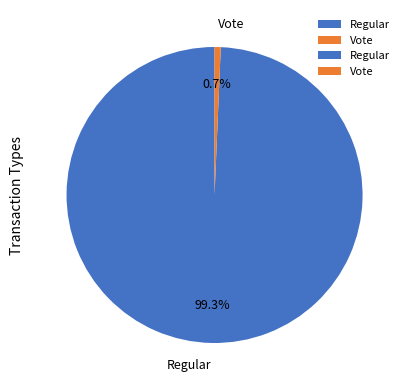

Which category has the smallest portion of the pie?

Vote